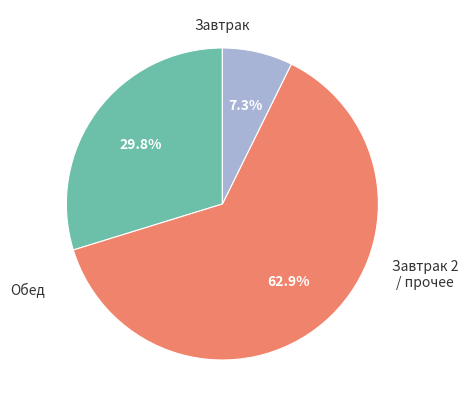

Is there a majority slice in this chart?

Yes